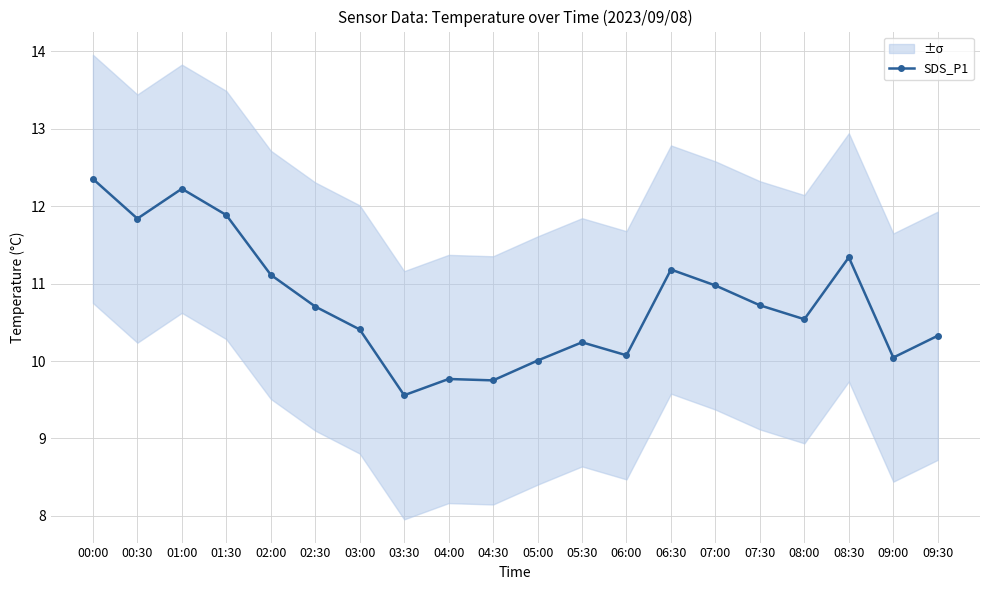

What is the change in value from 02:30 to 06:00?

-0.6